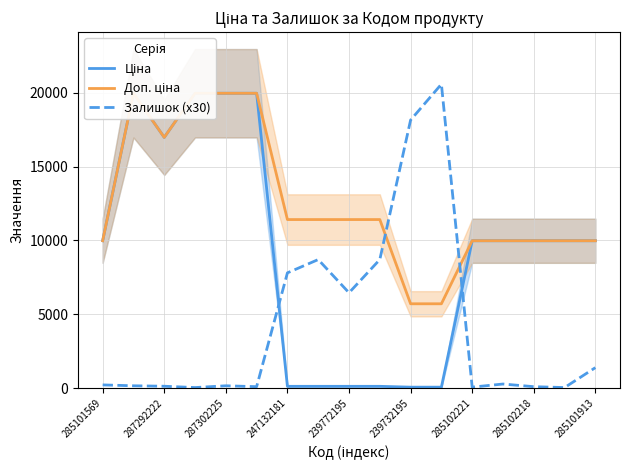

Which series has the largest total across all categories?

Доп. ціна